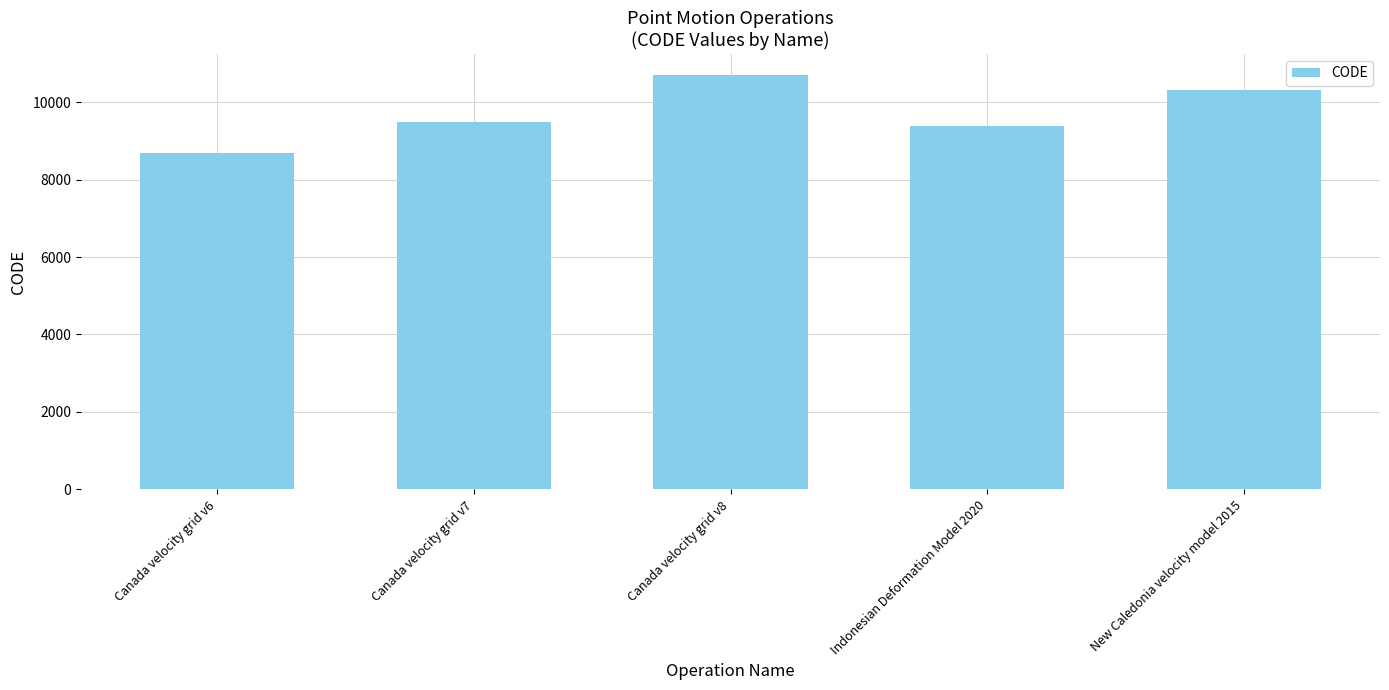

Approximately how many times larger is the value at Canada velocity grid v8 compared to Indonesian Deformation Model 2020?

1.1